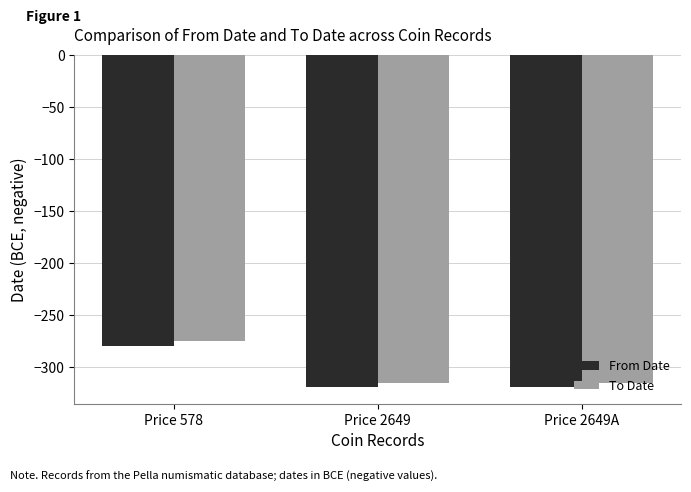

Reading left to right, what are all the values shown in this chart?

From Date: Price 578=-280	Price 2649=-319	Price 2649A=-319
To Date: Price 578=-275	Price 2649=-315	Price 2649A=-315